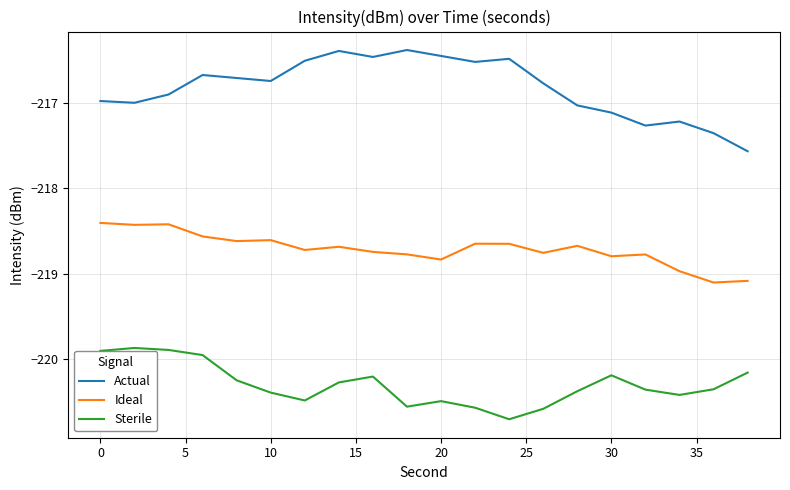

Which series has the widest spread of values?

Actual